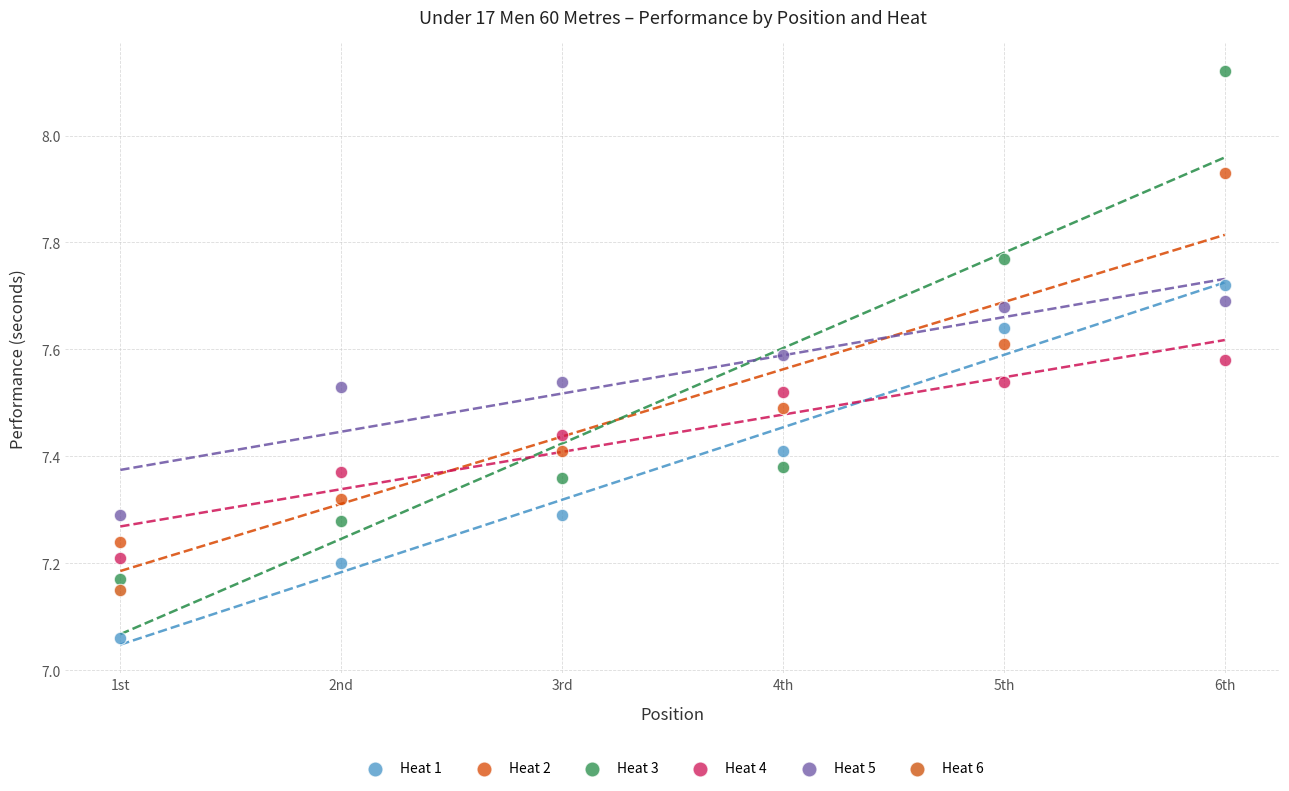

Which series contains the highest Y value?

Heat 3